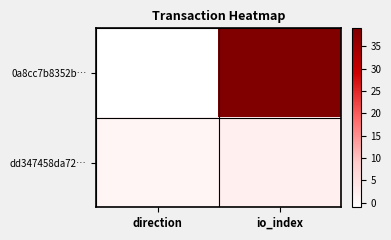

Reading left to right, list all the values displayed in this chart.

0a8cc7b8352b…: direction=-1	io_index=39
dd347458da72…: direction=1	io_index=2